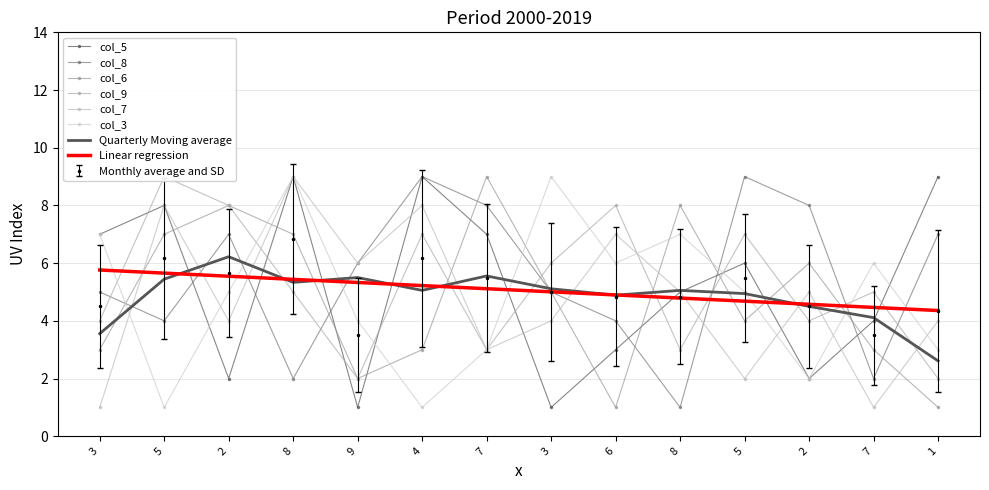

Does the chart have visible grid lines?

Yes